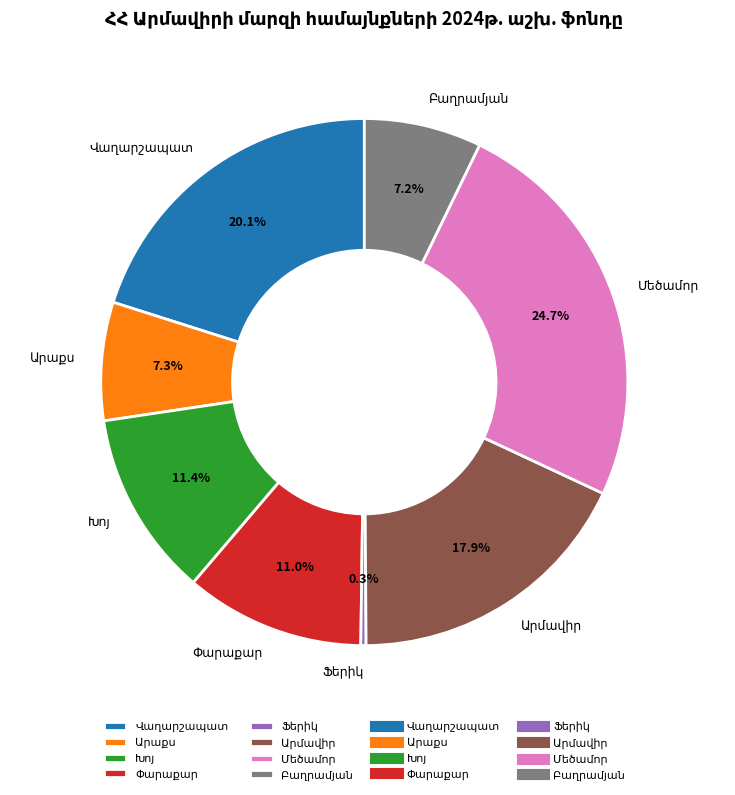

Is there a majority slice in this chart?

No